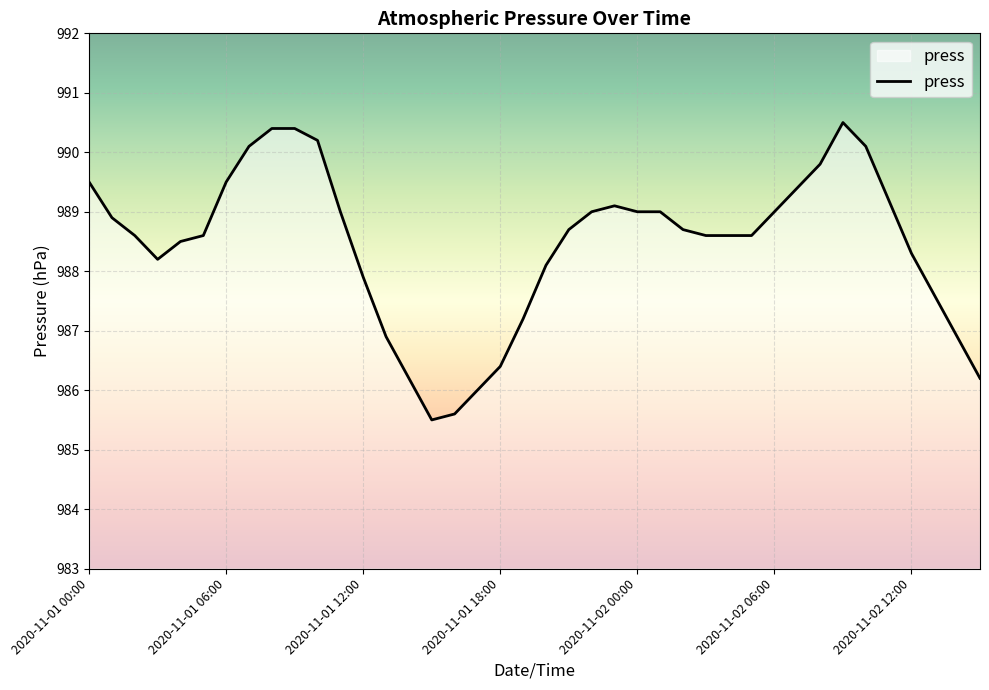

What is the greatest value displayed?

990.5